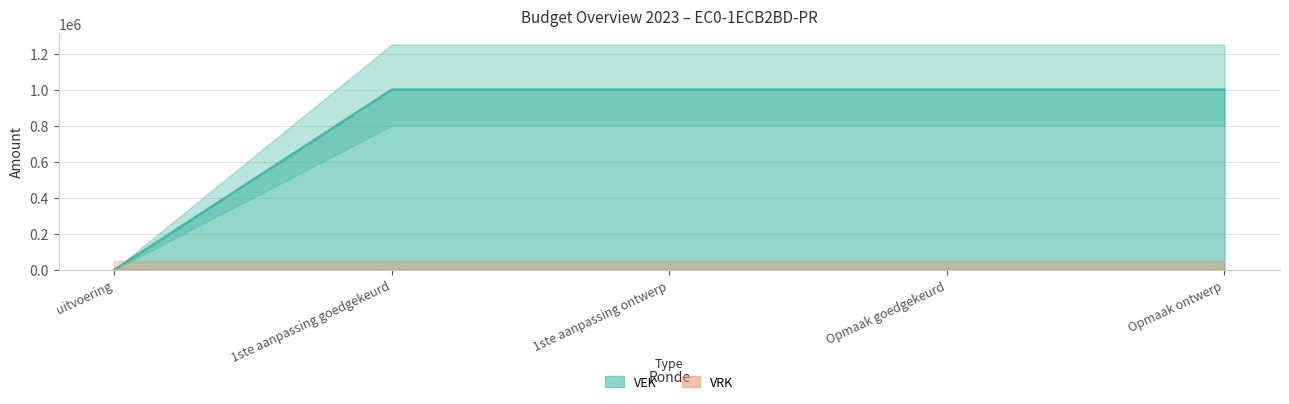

What position from the right is Opmaak ontwerp?

1